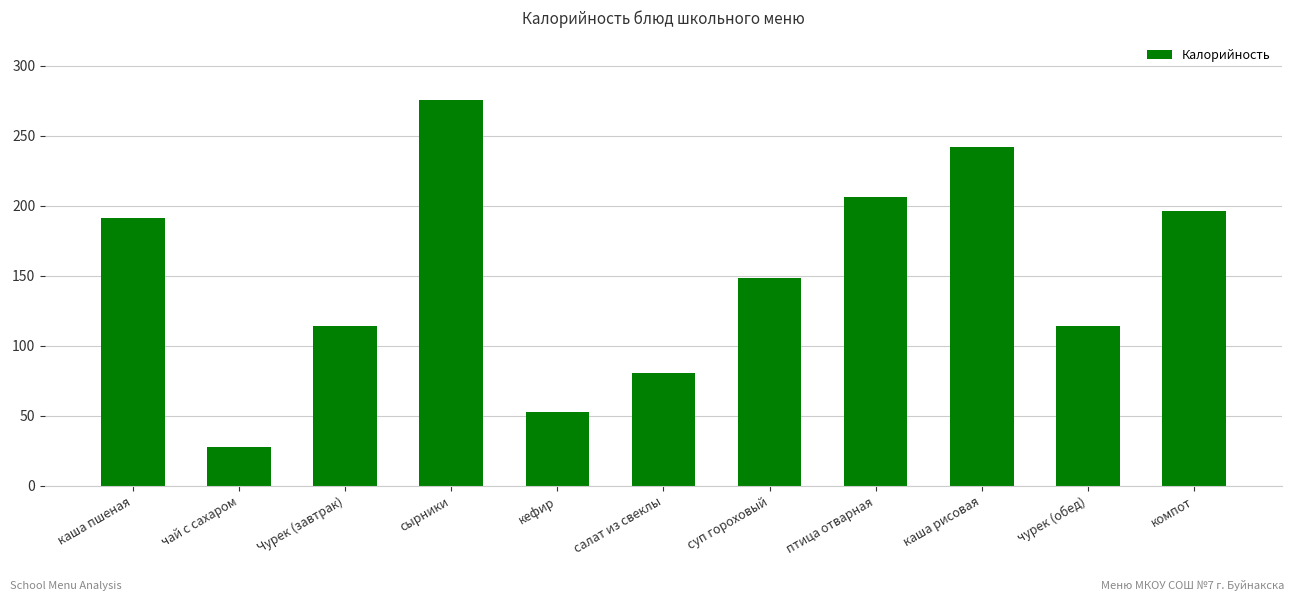

The chart shows a value of 148.2 at суп гороховый. True or false?

True